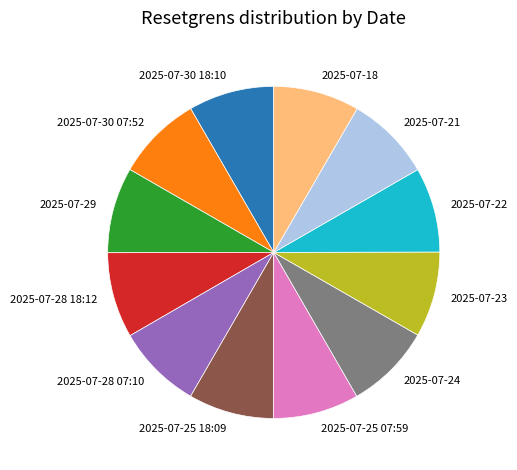

The 2025-07-21 slice represents 22% of the pie. True or false?

False